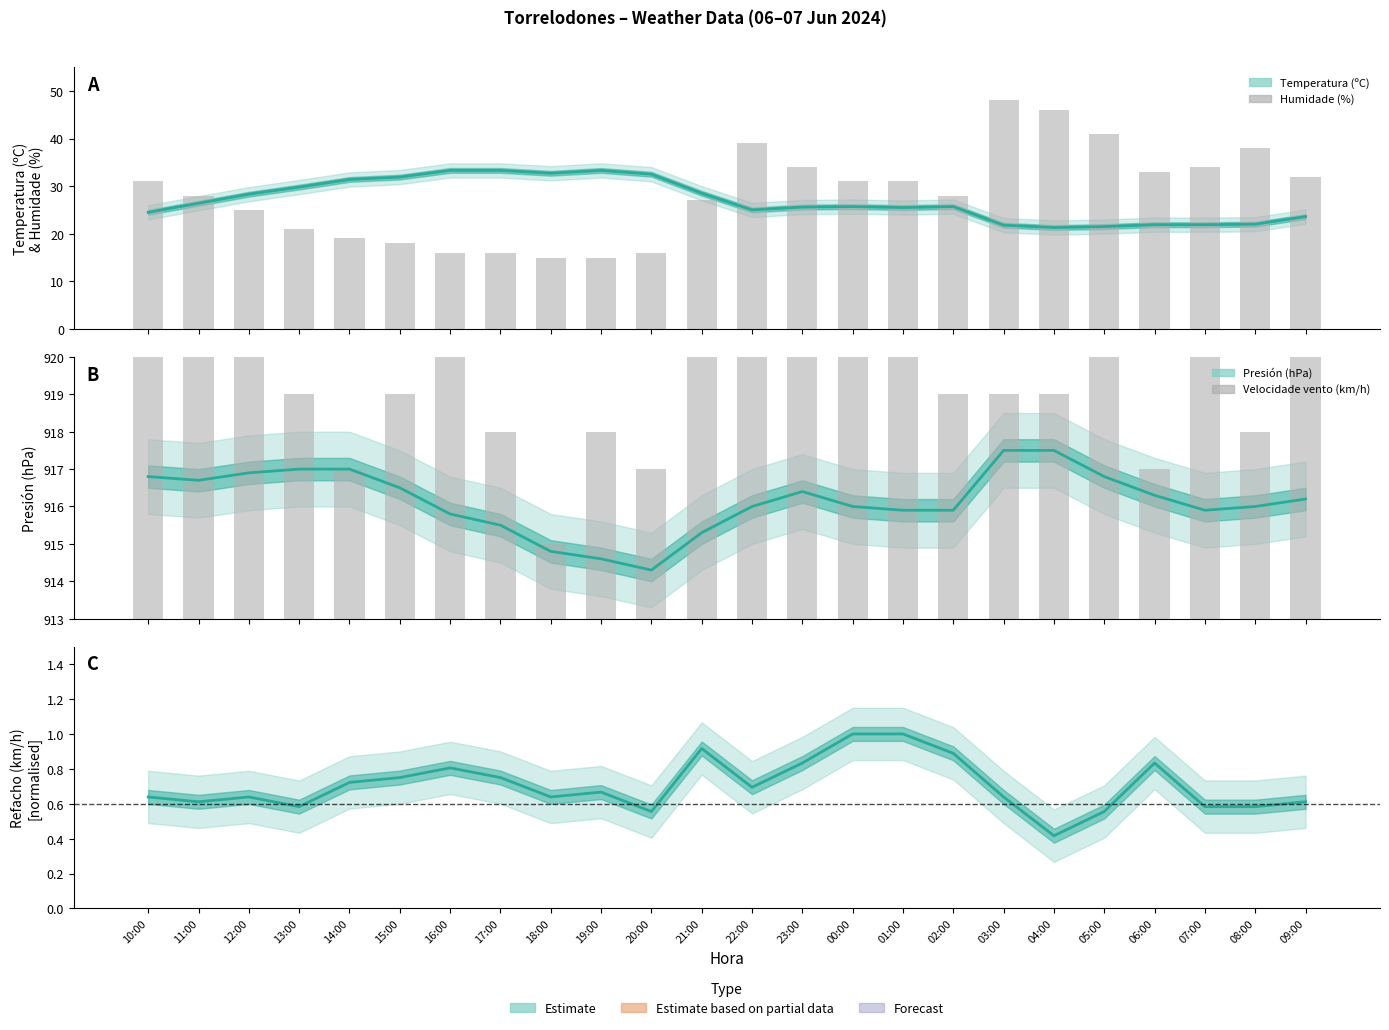

How many data points does each series have?

24